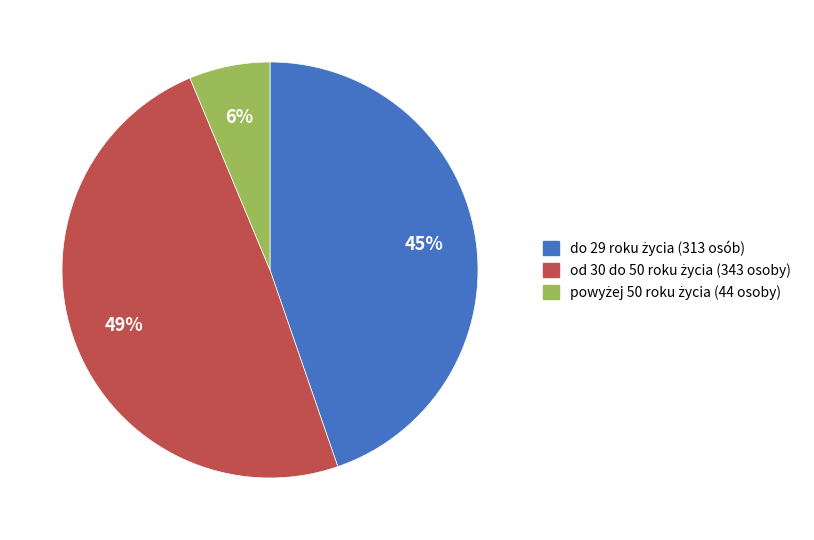

To the nearest percent, what is the average slice percentage?

33%